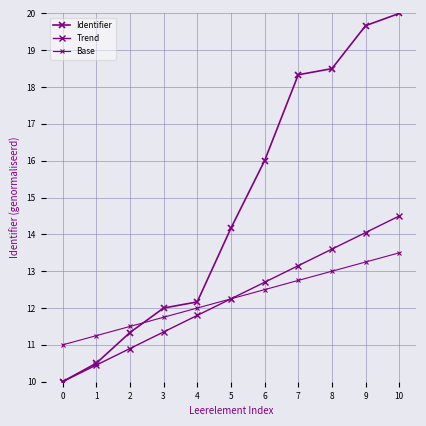

Is this an area chart (filled region under the line)?

No